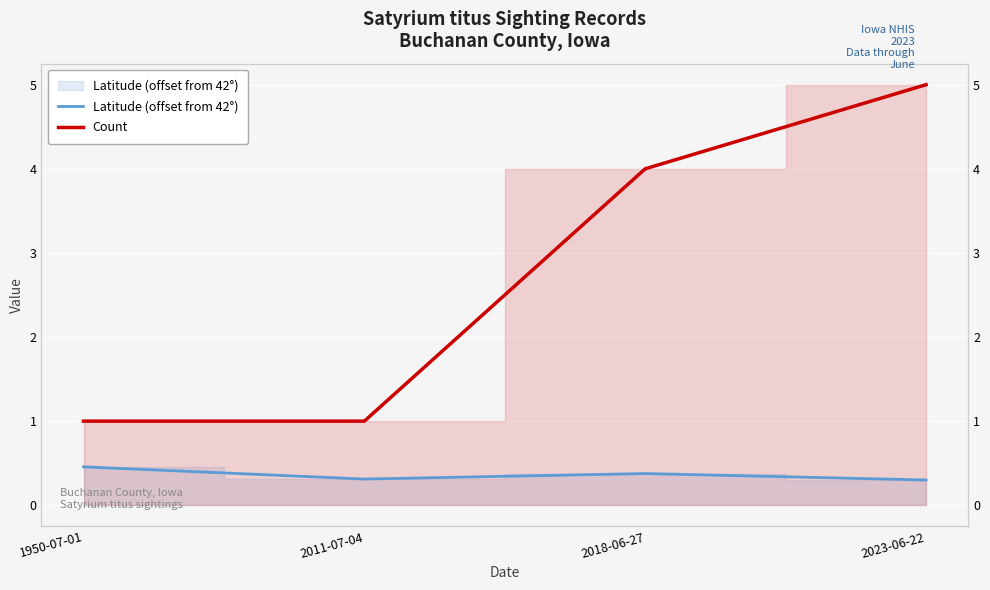

Where is the first local maximum for Latitude (offset from 42°)?

2018-06-27